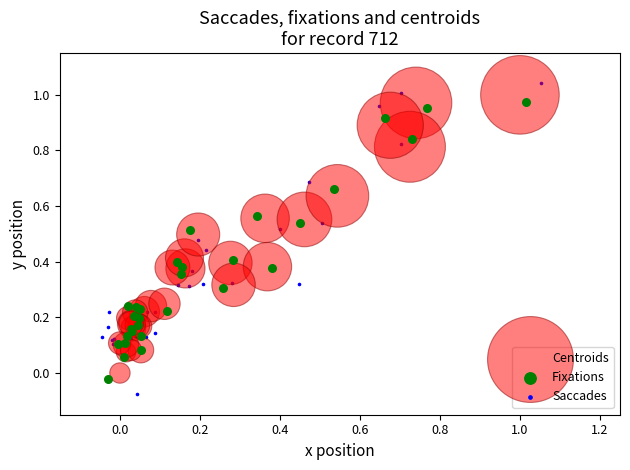

Which series reaches the minimum Y coordinate?

Saccades